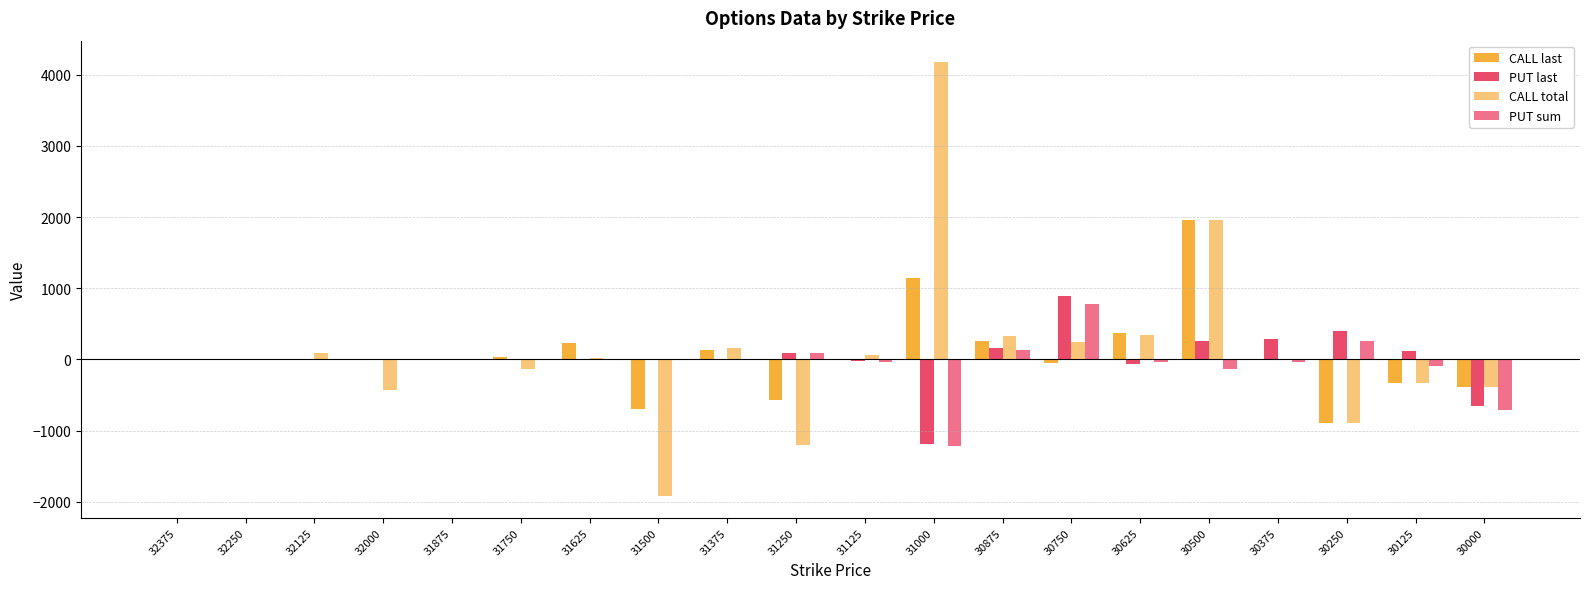

Which series changed the most between 31500 and 31125?

CALL total